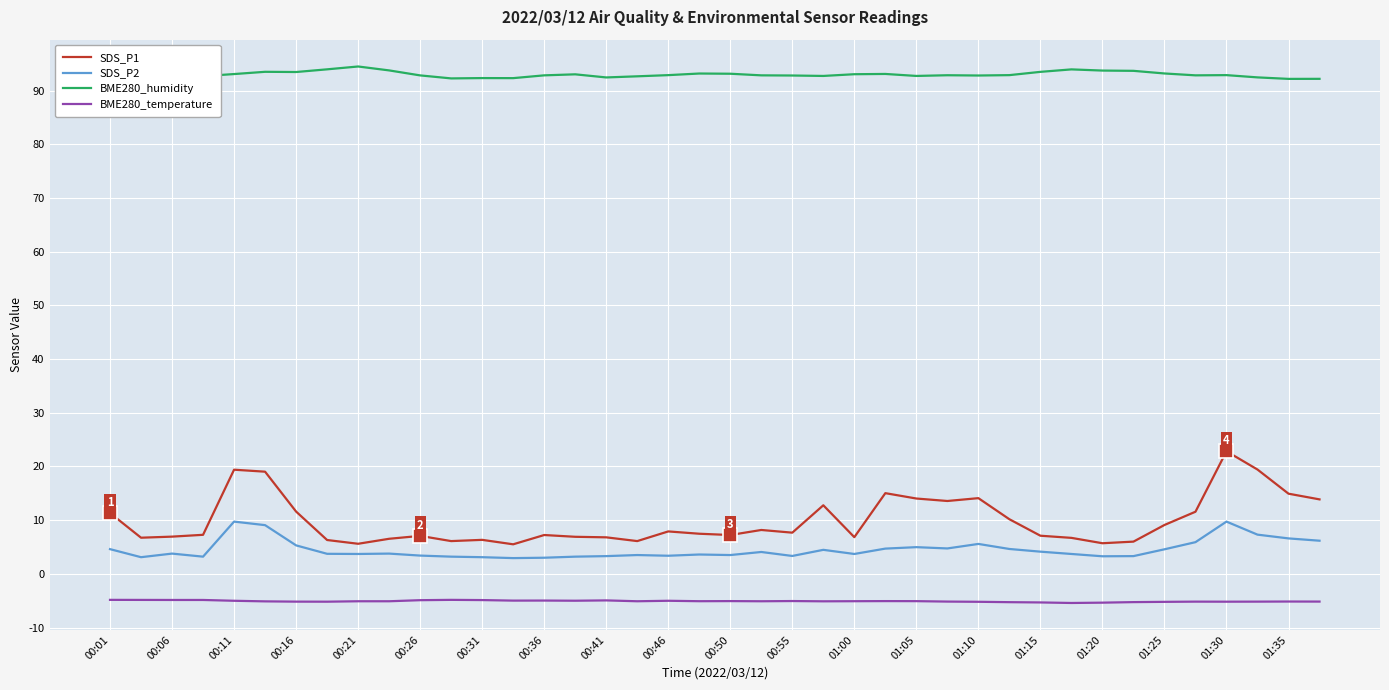

What is the difference between the maximum and minimum values in the BME280_humidity series?

2.3